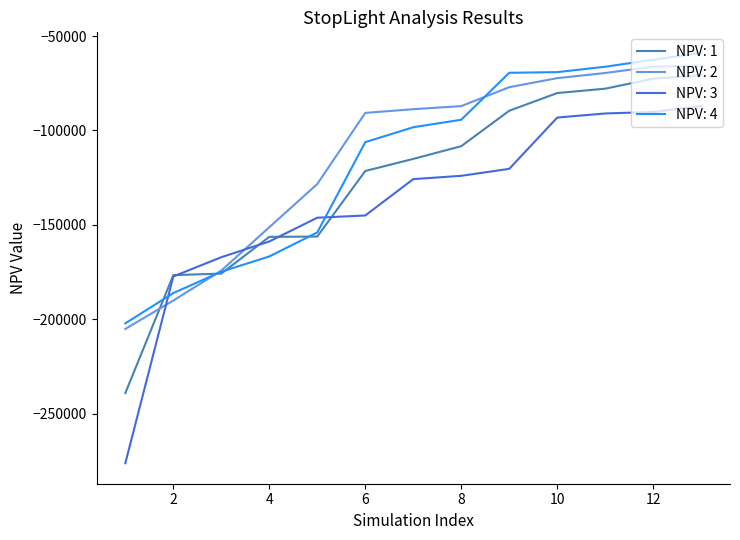

Which series has the largest range (max minus min)?

NPV: 3